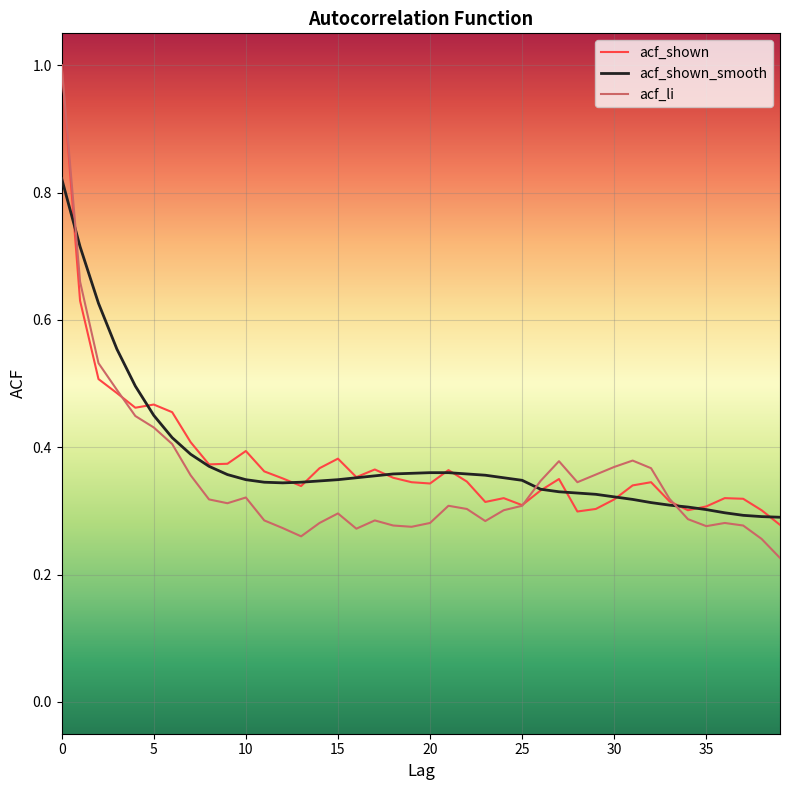

What is the highest value of the acf_shown series?

1.0